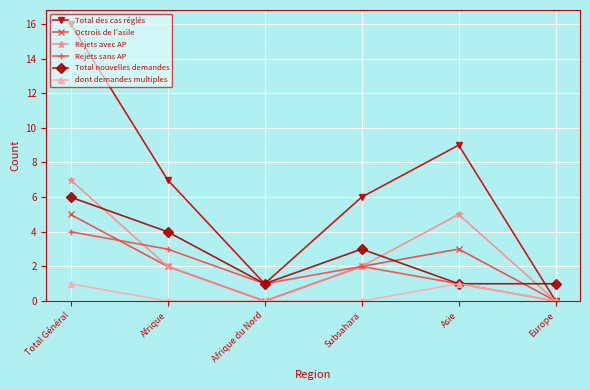

True or false: Total nouvelles demandes has a value of 1 at Subsahara.

False